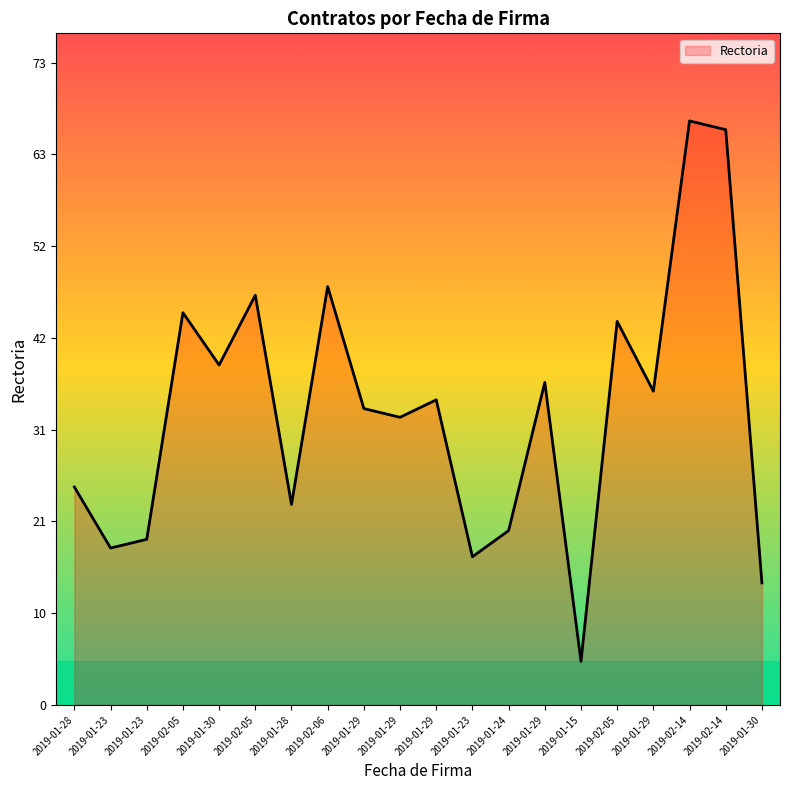

Is this an area chart (filled region under the line)?

Yes